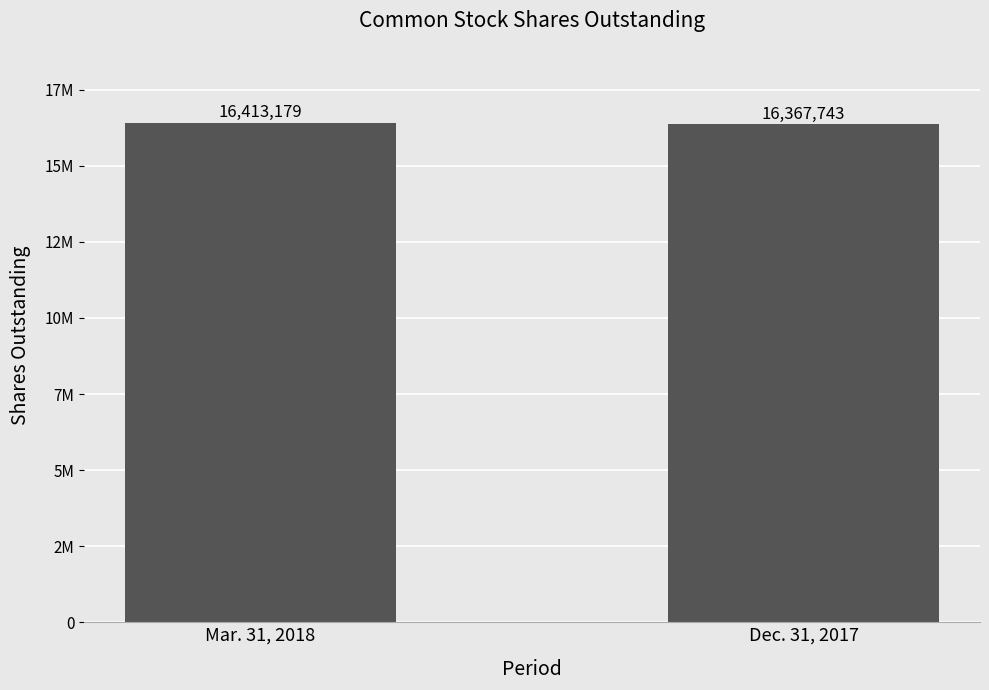

Does the chart contain any negative values?

No